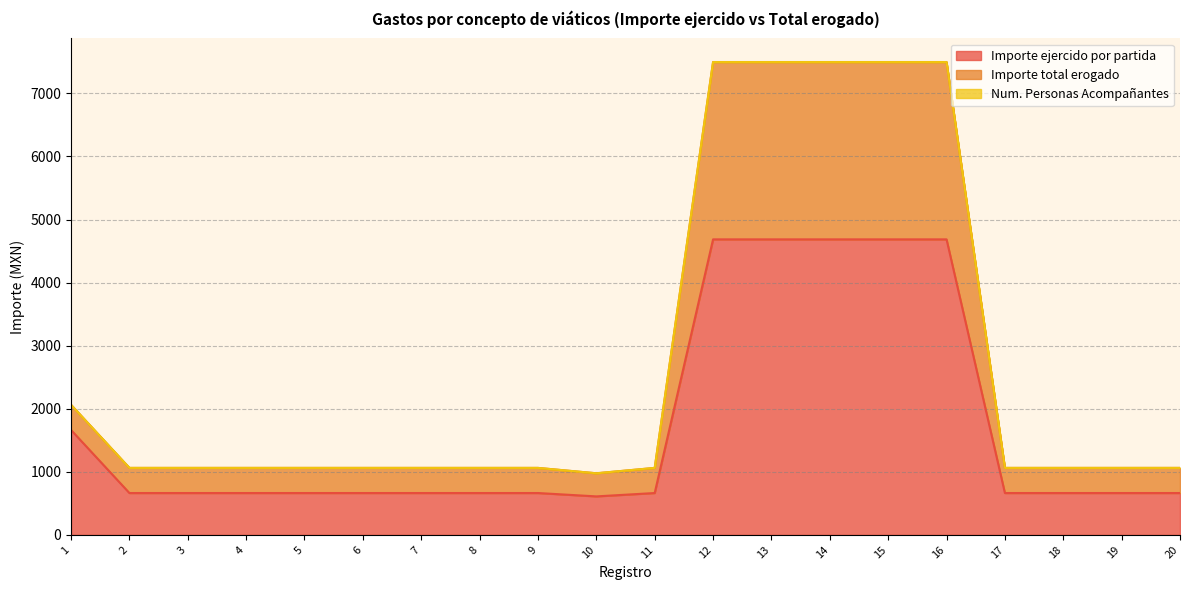

Is it true that Importe ejercido por partida equals 183.6 at 20?

False